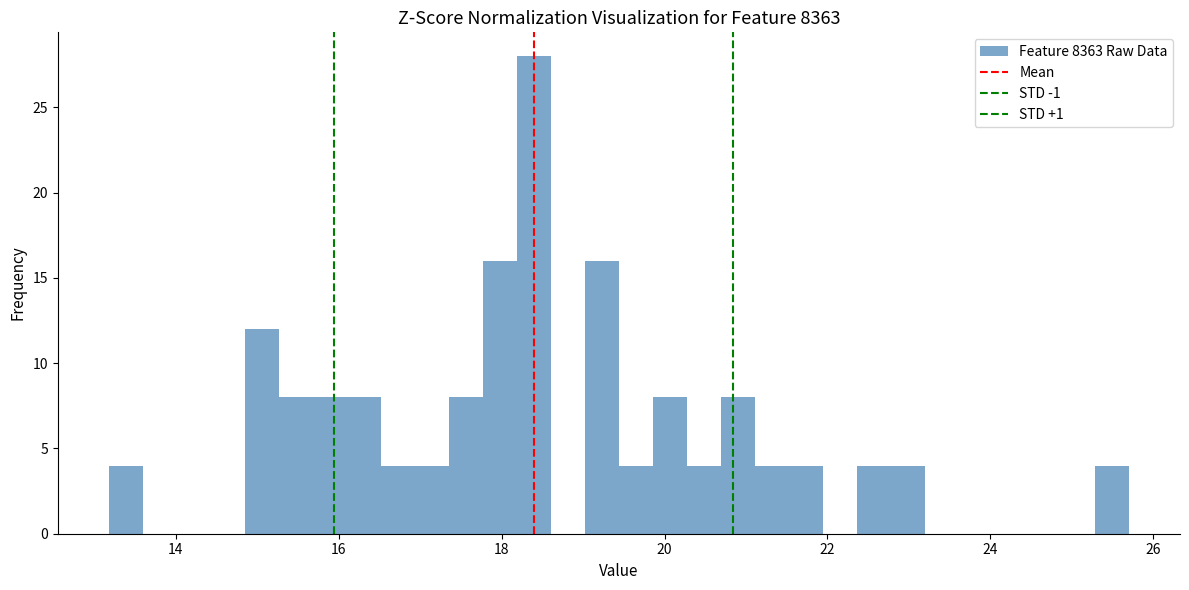

Read against the x-axis, roughly where is the centre of the tallest bar?

18.4